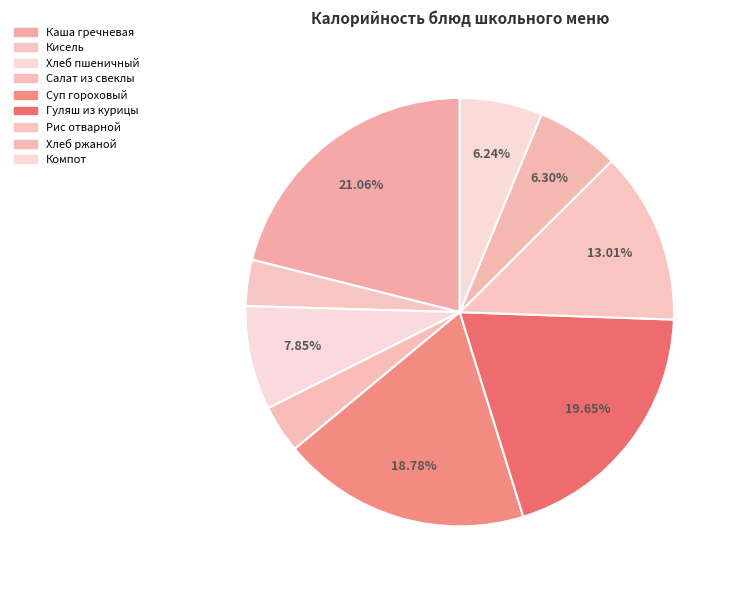

Rank the categories by value from lowest to highest.

Кисель из концентратов, Салат из свеклы с м/р, Компот из сухофруктов, Хлеб ржаной, Хлеб пшеничный, Рис отварной, Суп гороховый с мясом курицы, Гуляш из мяса курицы, Каша гречневая с тефтелей